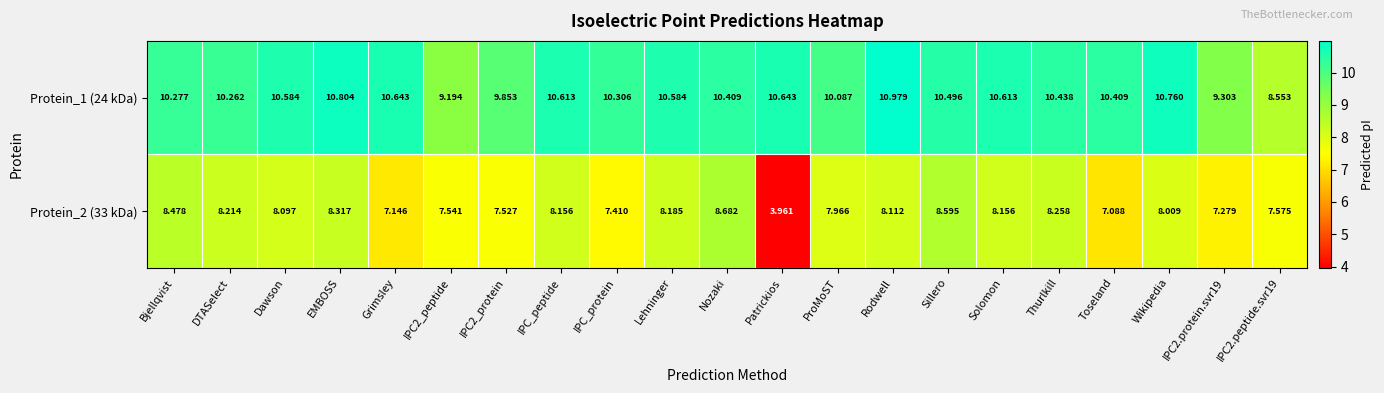

Is the value of Protein_2 (33 kDa) at Grimsley greater than the value of Protein_1 (24 kDa) at DTASelect?

No